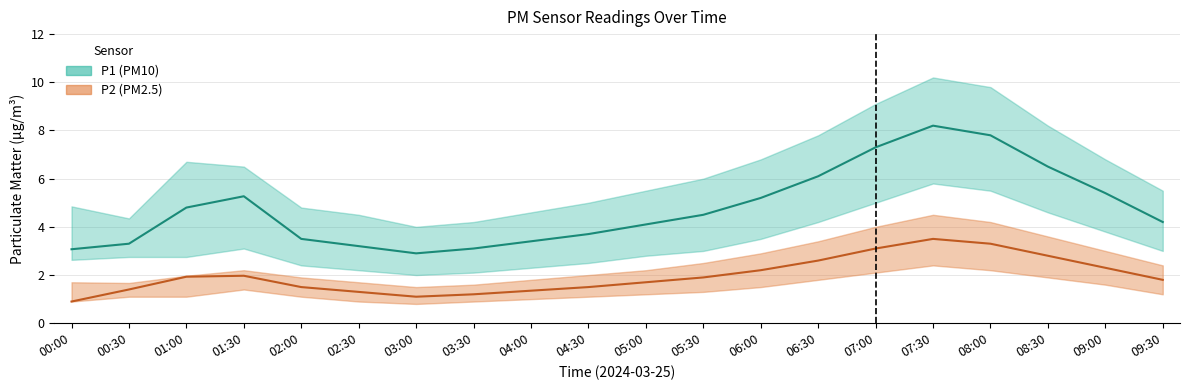

Reading left to right, transcribe all the data shown in this chart.

P1: 00:00=3.1	00:30=3.3	01:00=4.8	01:30=5.3	02:00=3.5	02:30=3.2	03:00=2.9	03:30=3.1	04:00=3.4	04:30=3.7	05:00=4.1	05:30=4.5	06:00=5.2	06:30=6.1	07:00=7.3	07:30=8.2	08:00=7.8	08:30=6.5	09:00=5.4	09:30=4.2
P1_upper: 00:00=4.8	00:30=4.3	01:00=6.7	01:30=6.5	02:00=4.8	02:30=4.5	03:00=4.0	03:30=4.2	04:00=4.6	04:30=5.0	05:00=5.5	05:30=6.0	06:00=6.8	06:30=7.8	07:00=9.1	07:30=10.2	08:00=9.8	08:30=8.2	09:00=6.8	09:30=5.5
P1_lower: 00:00=2.6	00:30=2.8	01:00=2.8	01:30=3.1	02:00=2.4	02:30=2.2	03:00=2.0	03:30=2.1	04:00=2.3	04:30=2.5	05:00=2.8	05:30=3.0	06:00=3.5	06:30=4.2	07:00=5.0	07:30=5.8	08:00=5.5	08:30=4.6	09:00=3.8	09:30=3.0
P2: 00:00=0.9	00:30=1.4	01:00=1.9	01:30=2.0	02:00=1.5	02:30=1.3	03:00=1.1	03:30=1.2	04:00=1.4	04:30=1.5	05:00=1.7	05:30=1.9	06:00=2.2	06:30=2.6	07:00=3.1	07:30=3.5	08:00=3.3	08:30=2.8	09:00=2.3	09:30=1.8
P2_upper: 00:00=1.7	00:30=1.7	01:00=2.0	01:30=2.2	02:00=1.9	02:30=1.7	03:00=1.5	03:30=1.6	04:00=1.8	04:30=2.0	05:00=2.2	05:30=2.5	06:00=2.9	06:30=3.4	07:00=4.0	07:30=4.5	08:00=4.2	08:30=3.6	09:00=3.0	09:30=2.4
P2_lower: 00:00=0.9	00:30=1.1	01:00=1.1	01:30=1.4	02:00=1.1	02:30=0.9	03:00=0.8	03:30=0.9	04:00=1.0	04:30=1.1	05:00=1.2	05:30=1.3	06:00=1.5	06:30=1.8	07:00=2.1	07:30=2.4	08:00=2.2	08:30=1.9	09:00=1.6	09:30=1.2